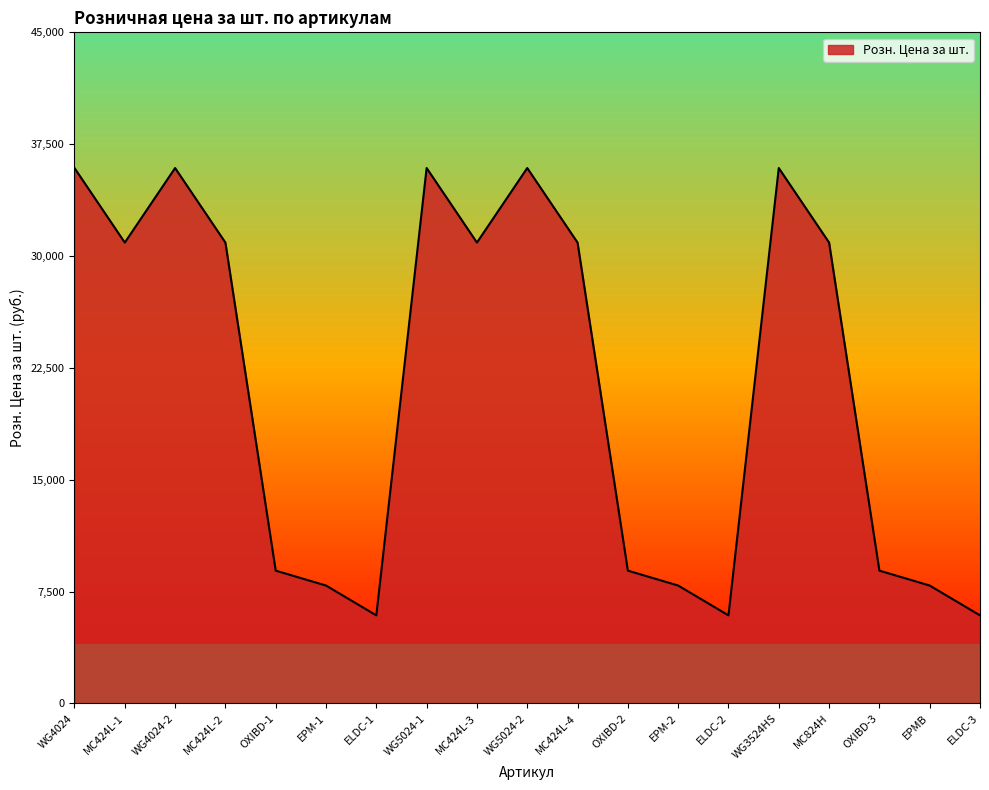

The chart shows a value of 50840 at WG4024-2. True or false?

False